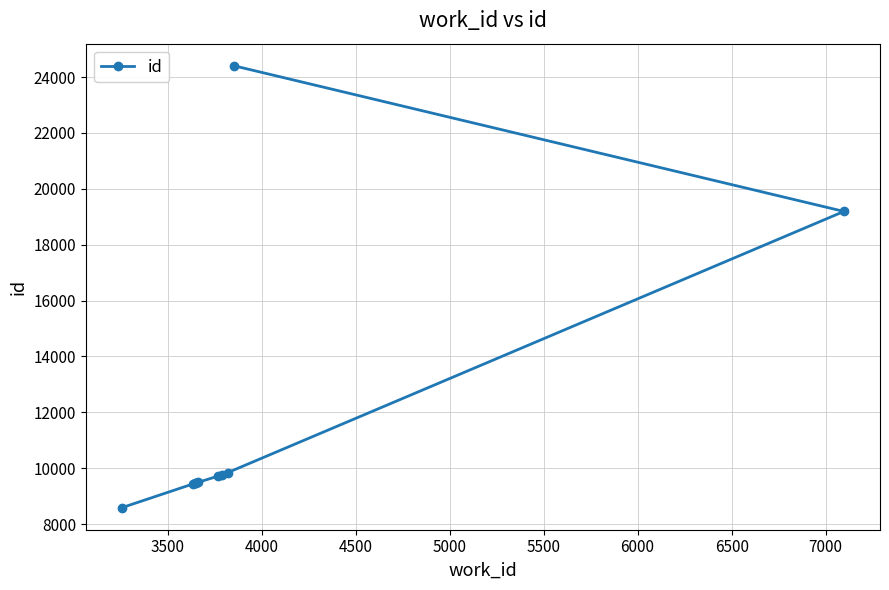

What is the difference between the maximum and minimum values?

15819